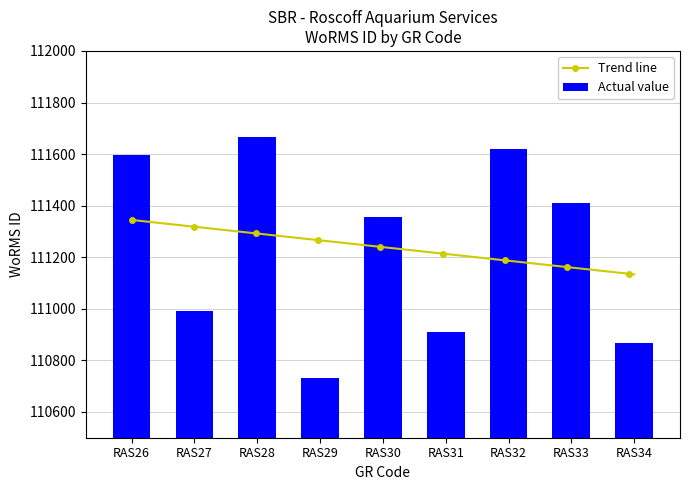

What is the value of the 9th bar from the left?

110866